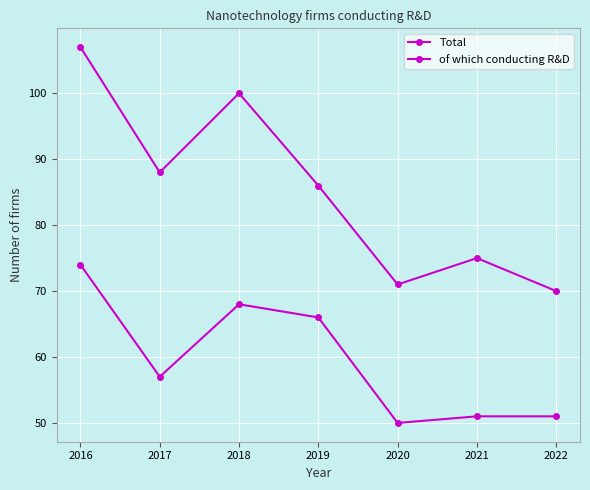

Reading right to left, extract all data points from this chart.

Total: 70	75	71	86	100	88	107
of which conducting R&D: 51	51	50	66	68	57	74